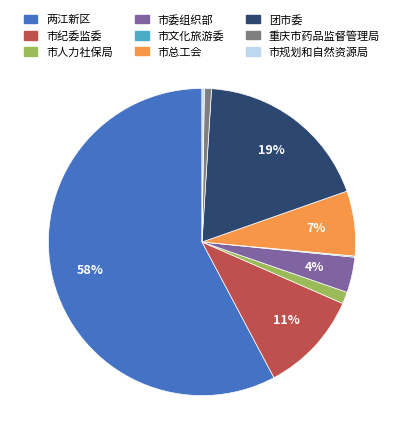

To the nearest percent, what is the average slice percentage?

11%